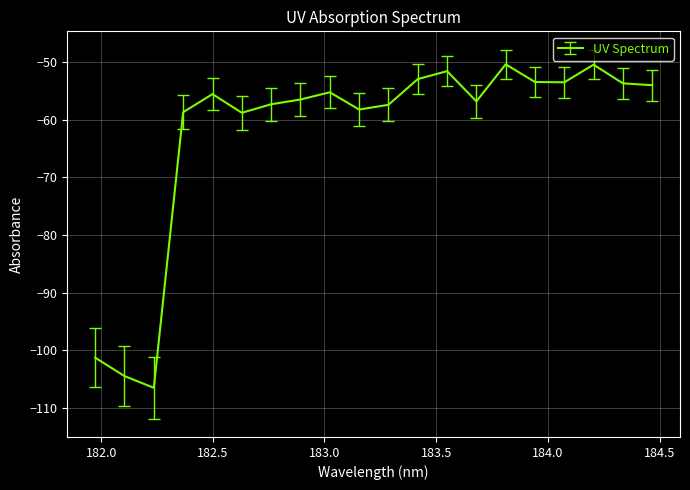

What is the smallest value displayed?

-106.5